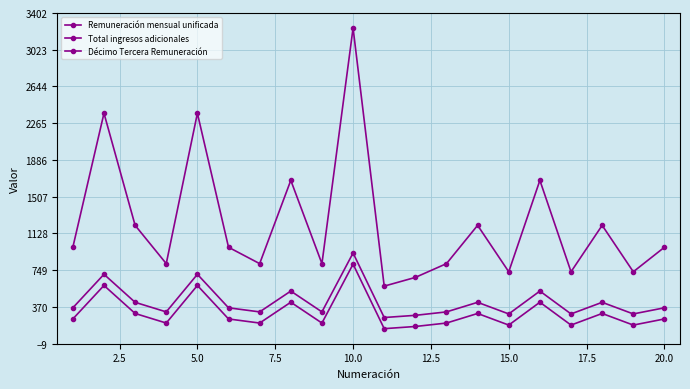

How many lines are shown in the chart?

3